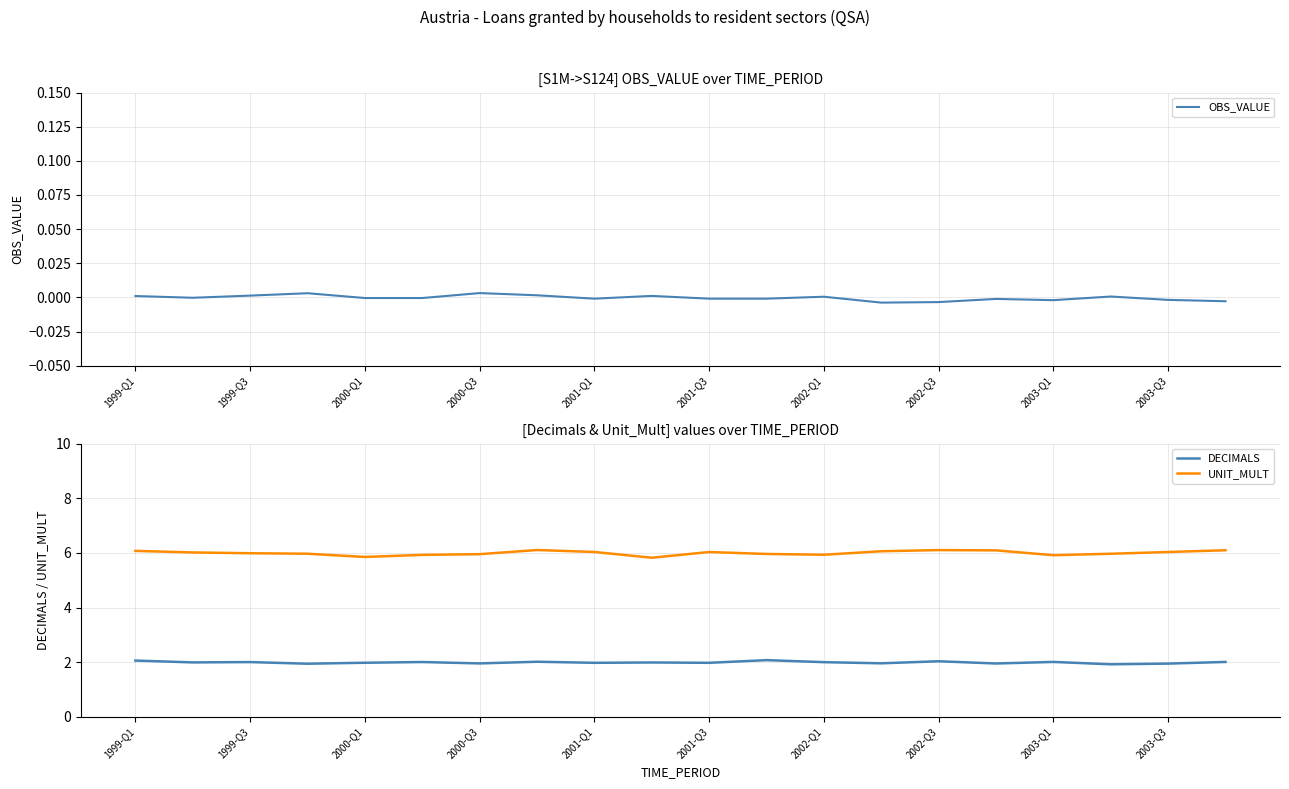

What is the value of the DECIMALS point at the 7th from the left?

2.0